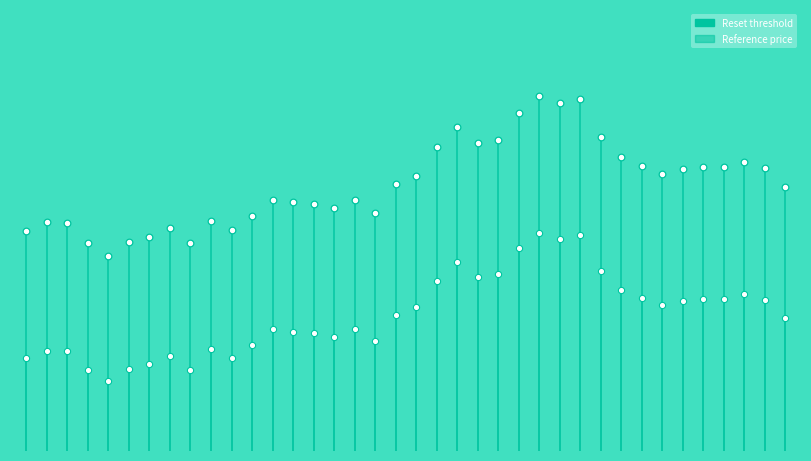

Which series has the widest spread of Y values?

Reference price